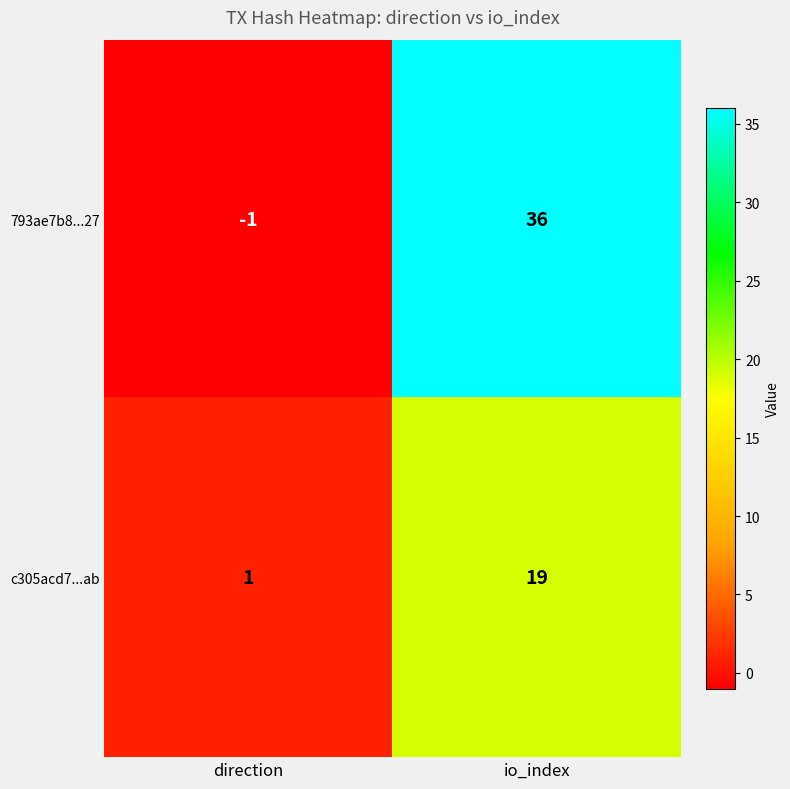

List the series in order of their overall mean, lowest first.

c305acd7...ab, 793ae7b8...27